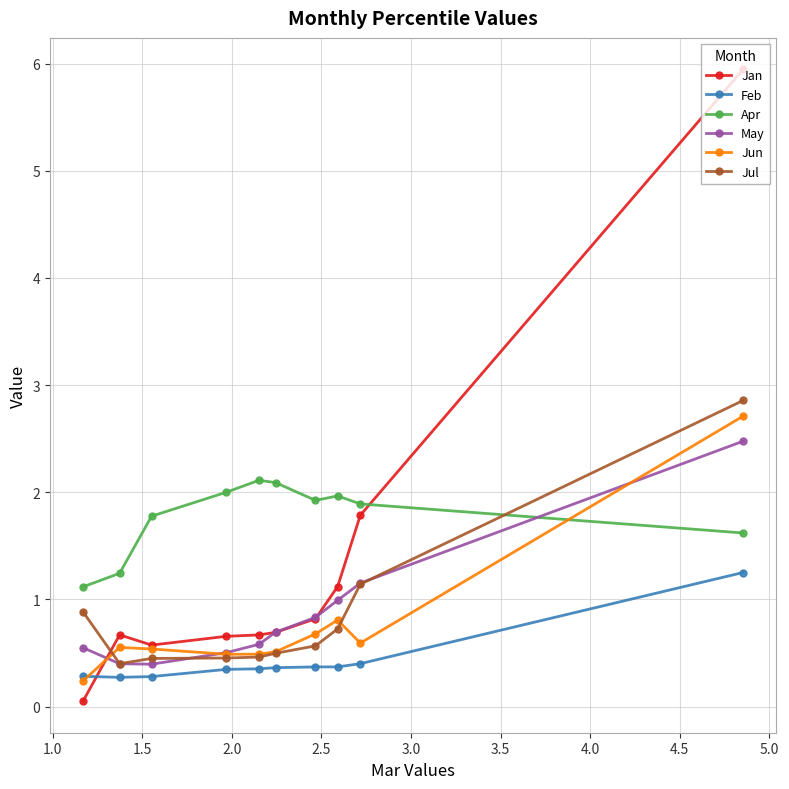

List the series in order of their peak value, lowest first.

Feb, Apr, May, Jun, Jul, Jan